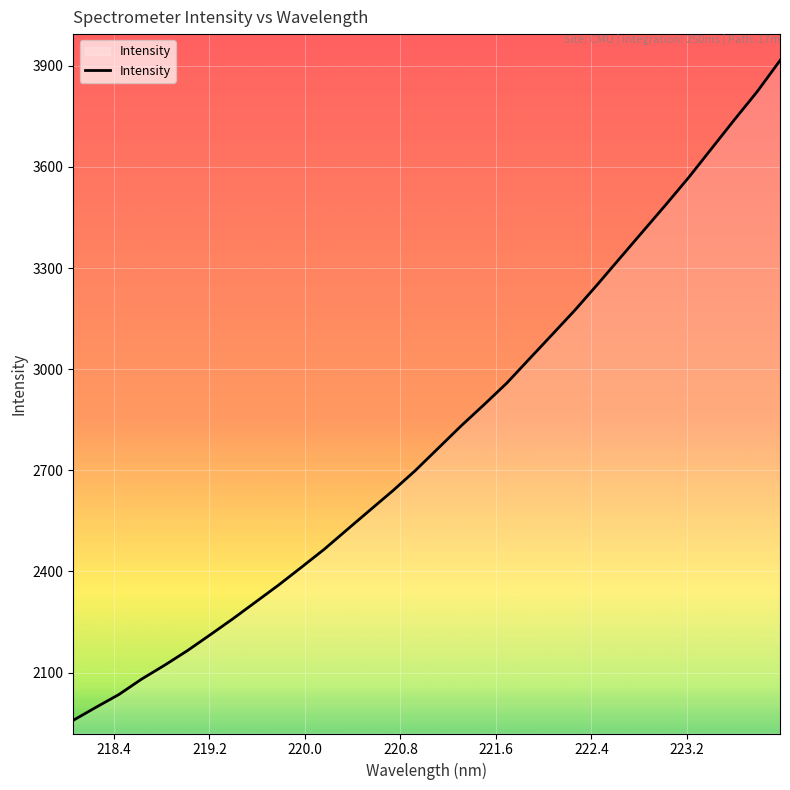

What is the minimum value shown in the chart?

1958.6